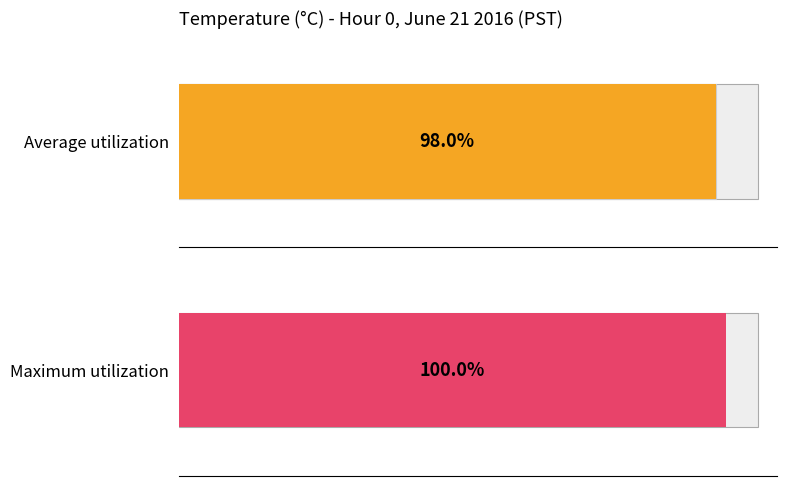

The Average utilization series shows 13.0 at 2. True or false?

False